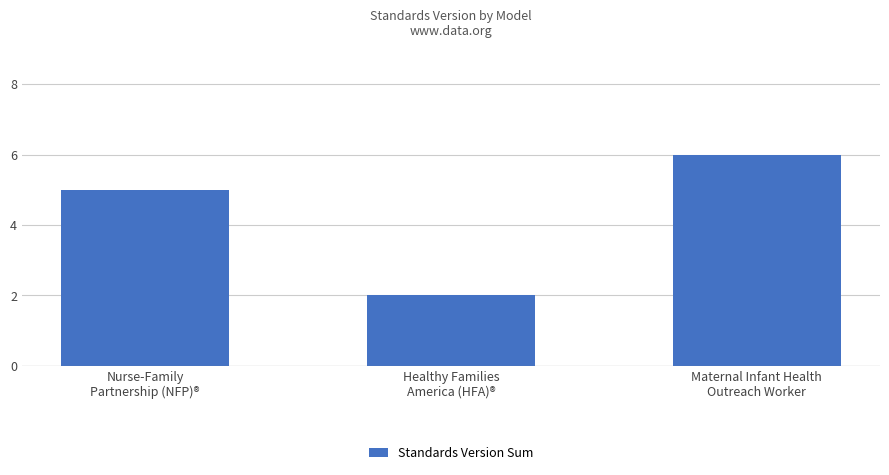

How many categories are shown in the chart?

3